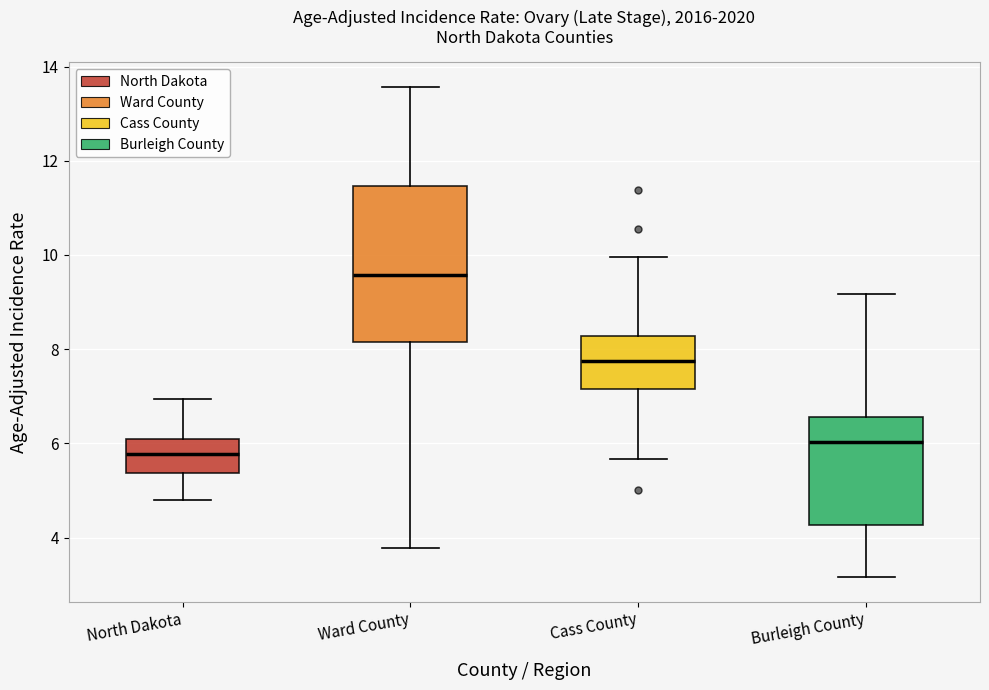

Reading left to right, transcribe this box plot: for each box, give where its median line is, the range the box spans, and where its two whiskers end, as read against the y-axis. The values are not printed on the chart, so give them approximately, as read against the axis.

North Dakota: median 5.8, box 5.4 to 6.0, whiskers 4.8 to 7.0
Ward County: median 9.6, box 8.2 to 11.4, whiskers 3.8 to 13.6
Cass County: median 7.8, box 7.2 to 8.2, whiskers 5.6 to 10.0
Burleigh County: median 6.0, box 4.2 to 6.6, whiskers 3.2 to 9.2